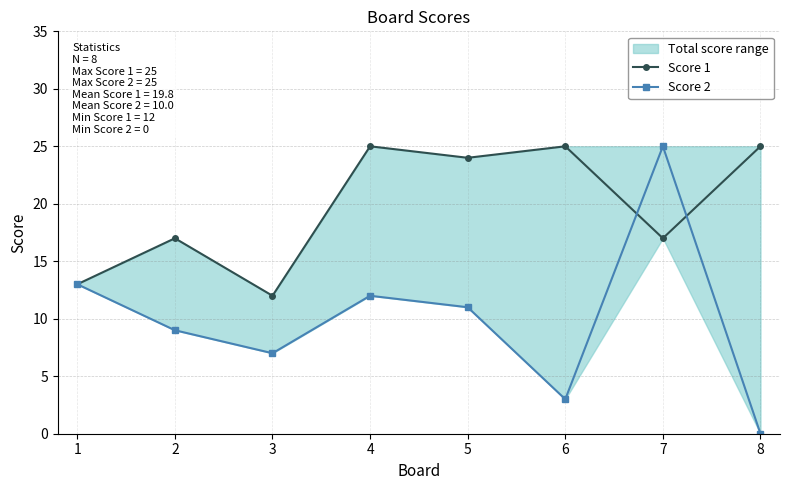

Rank the series at 3 from lowest to highest value.

Score 2, Score 1